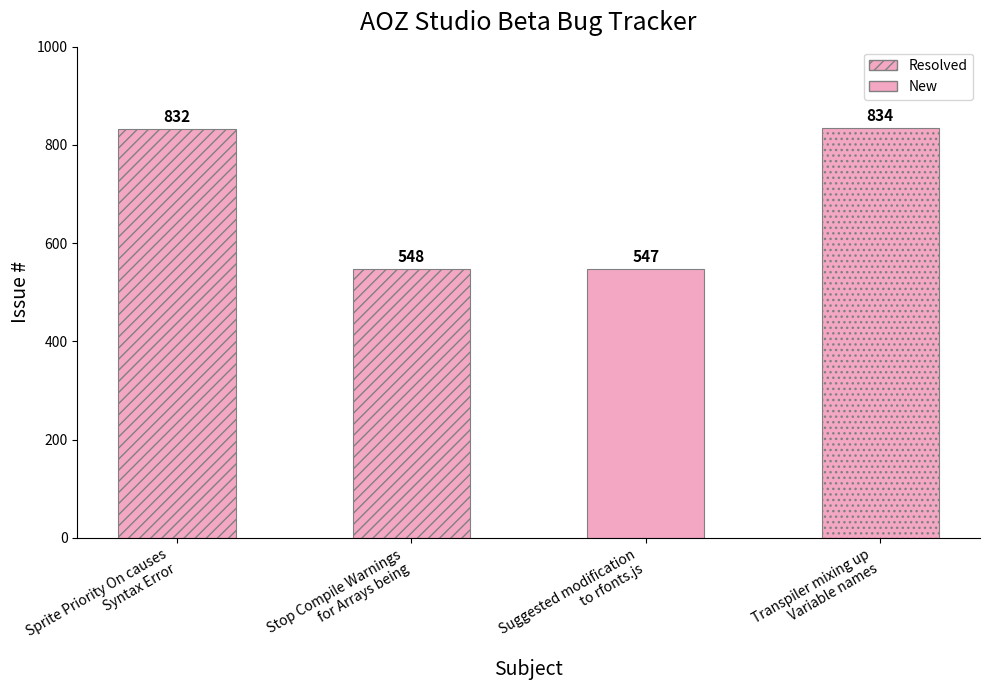

What is the ratio of the value at Transpiler mixing up
Variable names to the value at Sprite Priority On causes
Syntax Error?

1.0